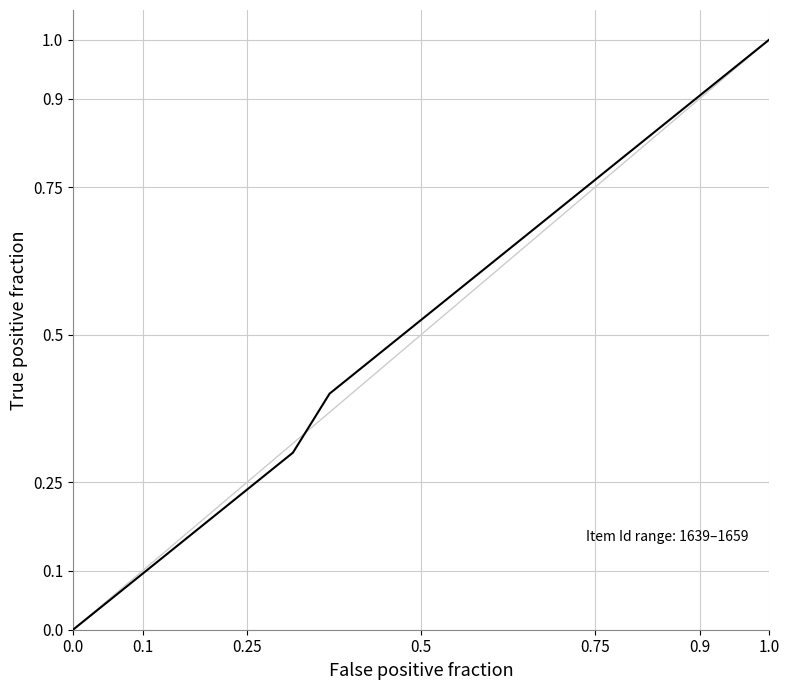

What is the maximum value shown in the chart?

1.0